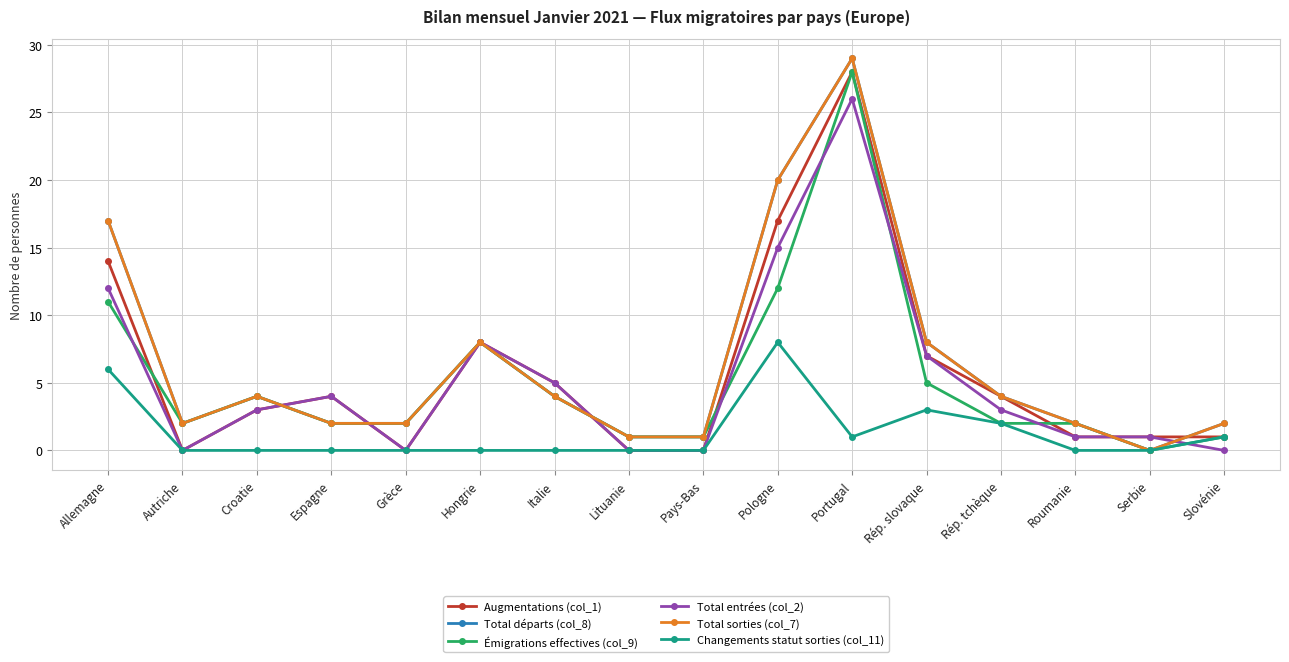

What is the sum of the Total départs (col_8) values at Rép. tchèque and Pays-Bas?

5